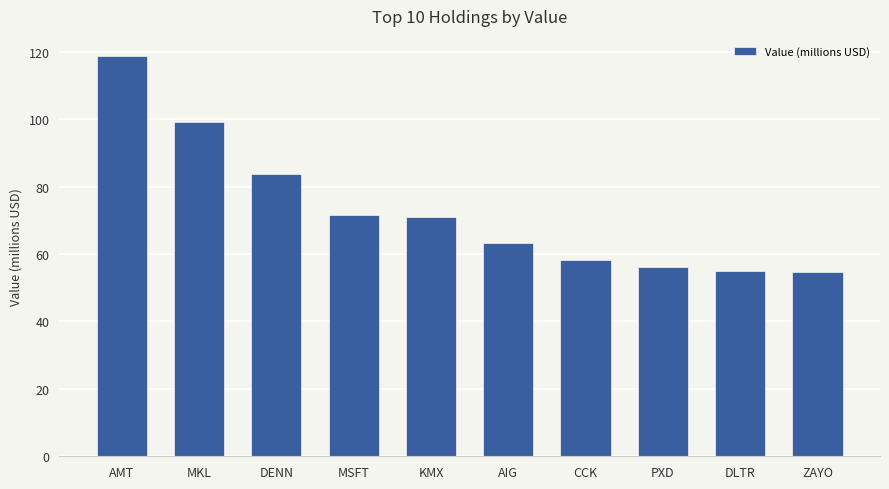

What is the value of the 3rd bar from the left?

83.7